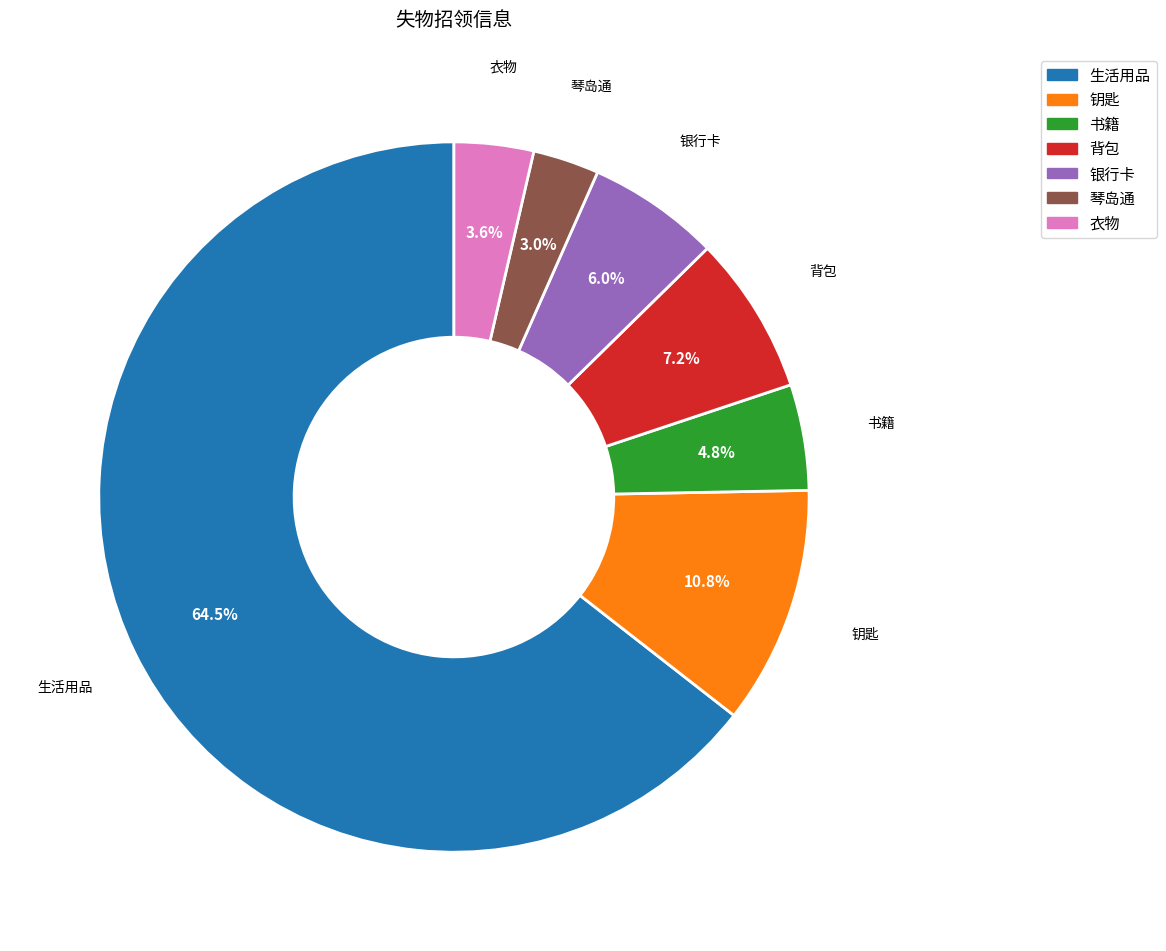

To the nearest percent, what portion does 背包 represent?

7%